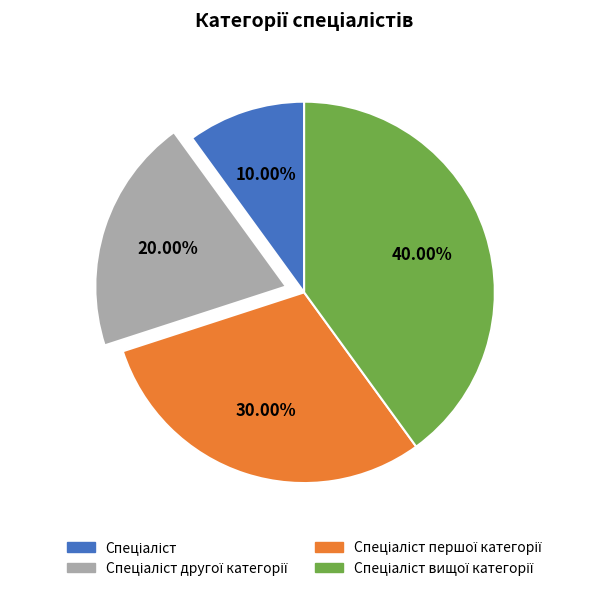

Is there any slice that represents more than half of the pie?

No